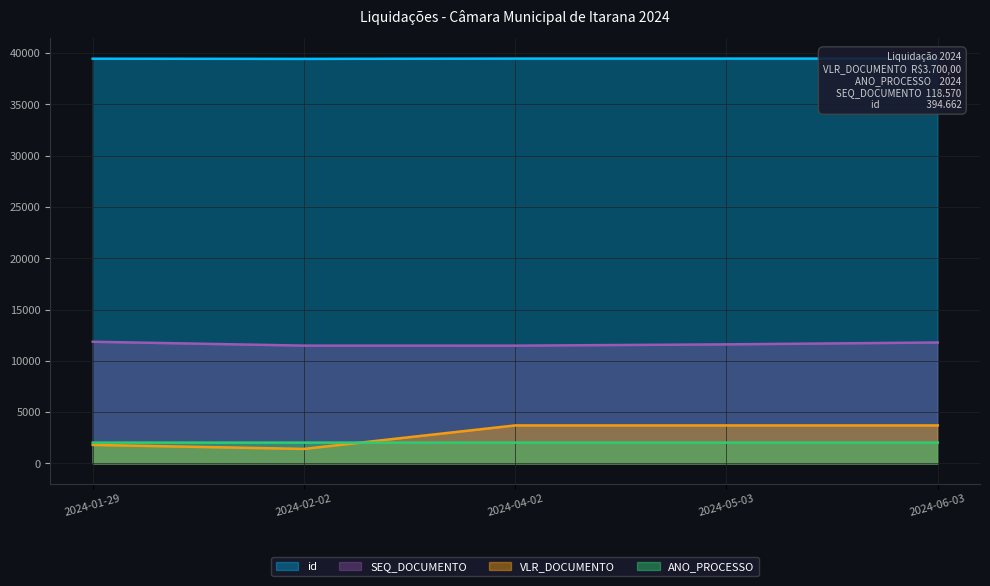

What is the label of the 3rd point from the left?

2024-04-02